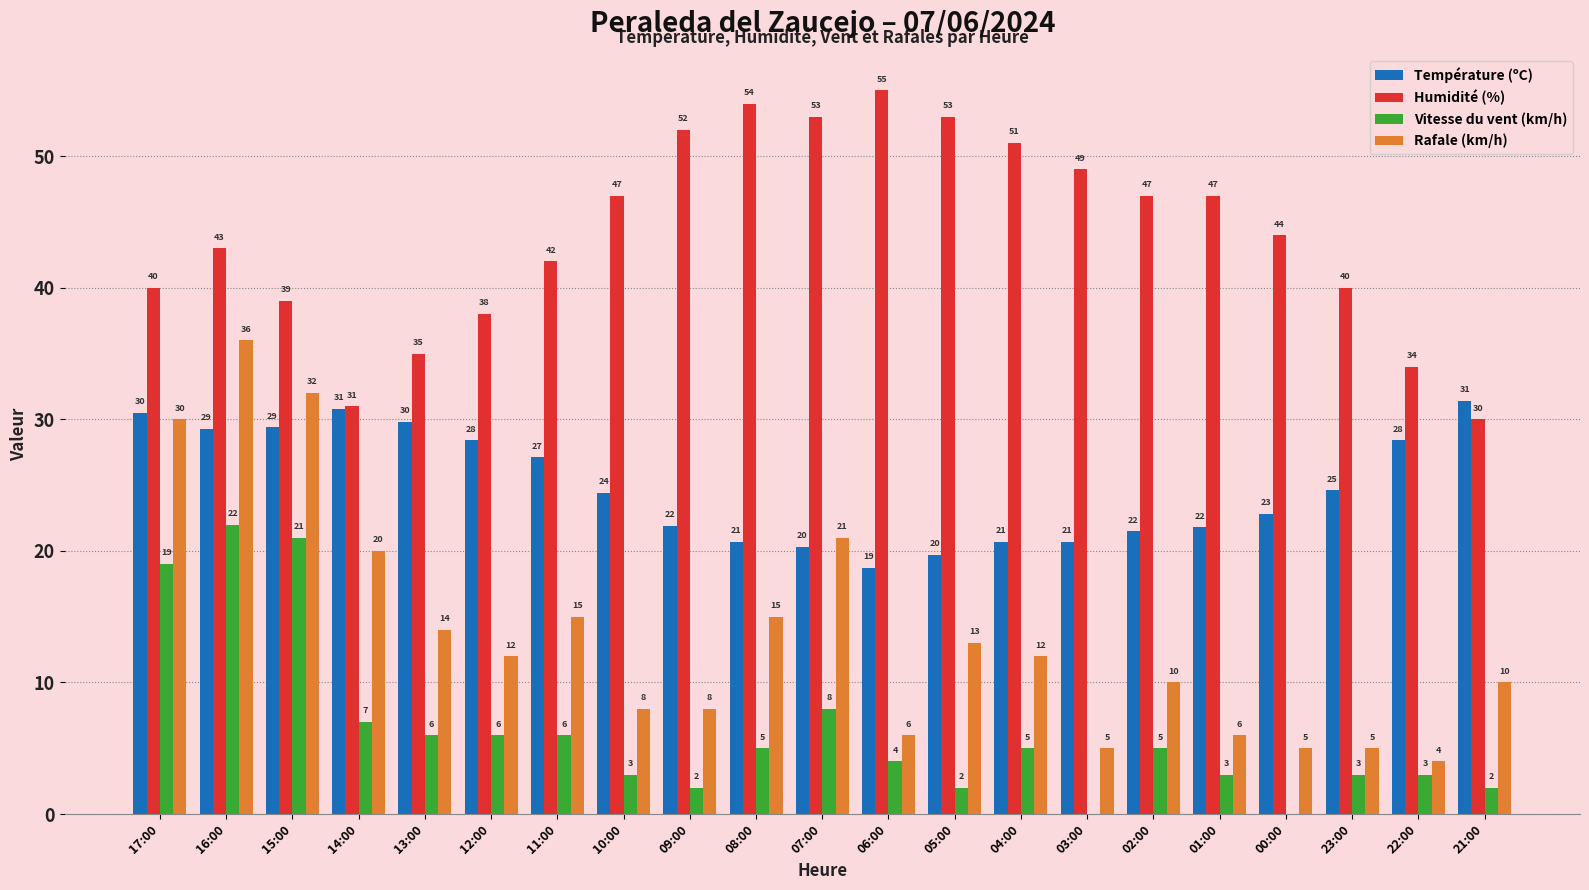

What is the sum of the Température (ºC) values at 22:00 and 13:00?

58.2